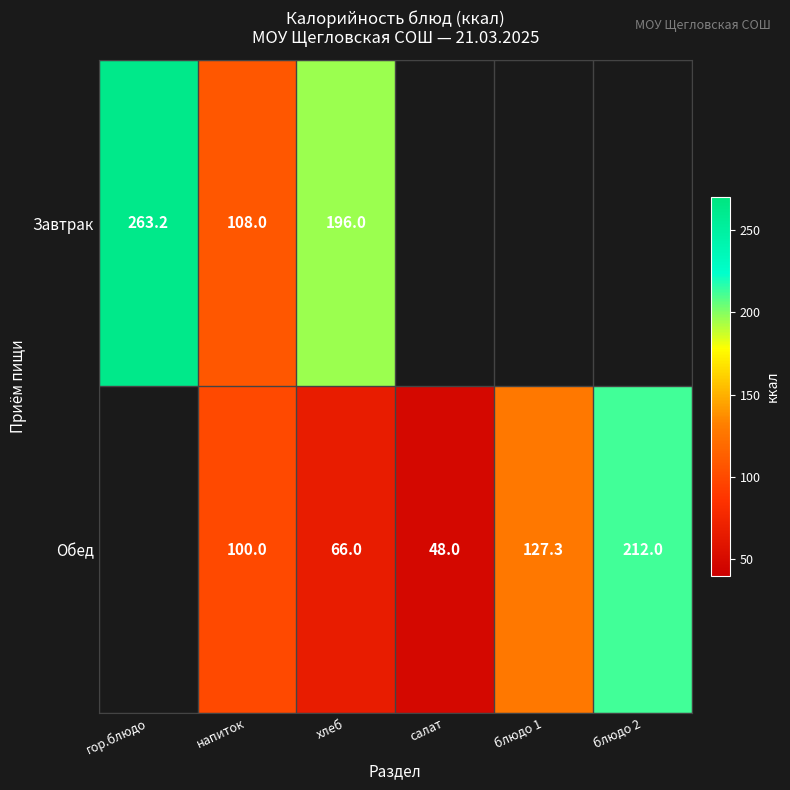

The Завтрак series shows 108.0 at напиток. True or false?

True